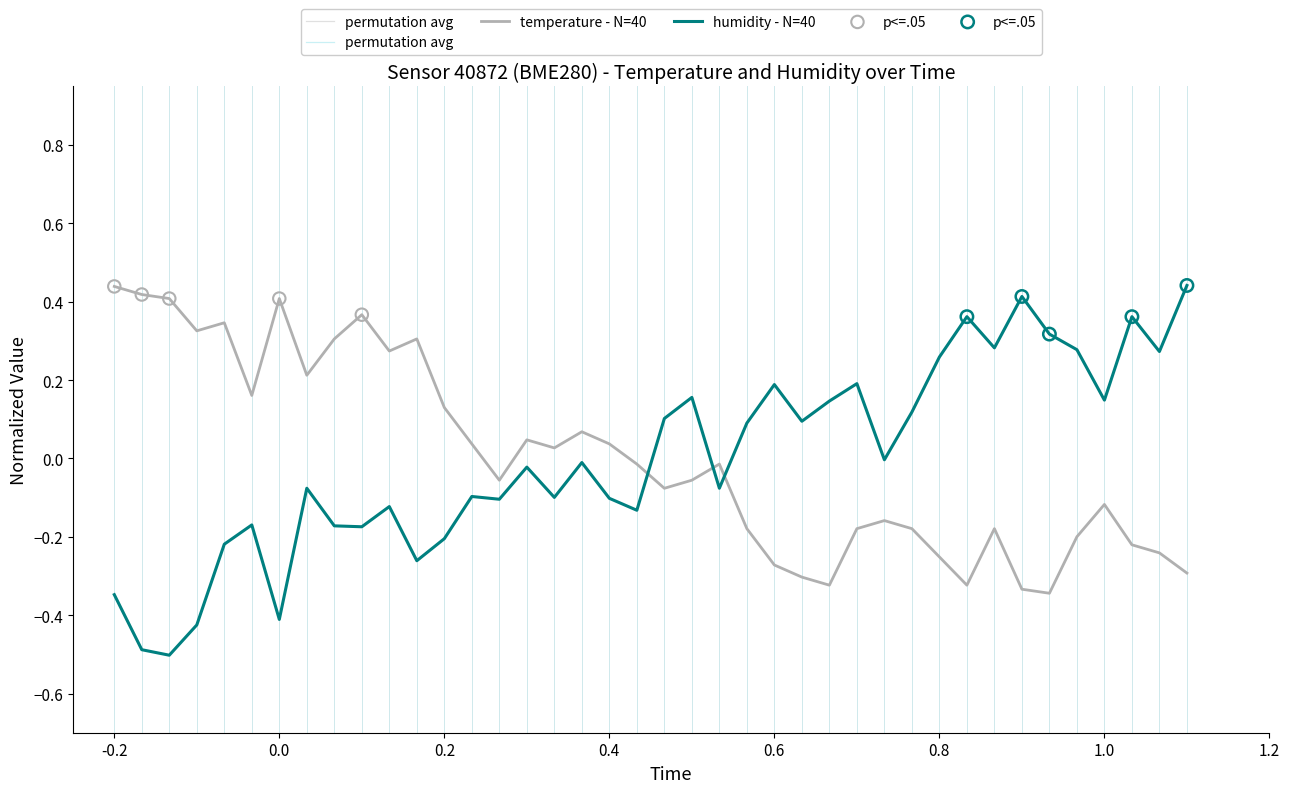

How many times do temperature - N=40 and humidity - N=40 cross each other?

3